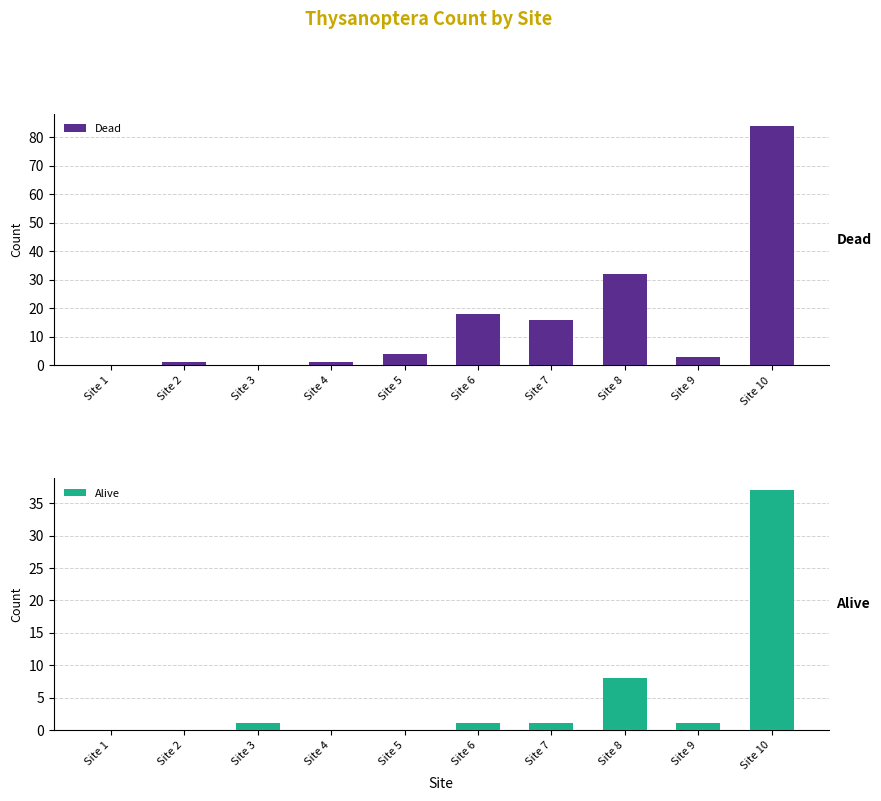

What are all the series names shown in the legend?

Dead, Alive